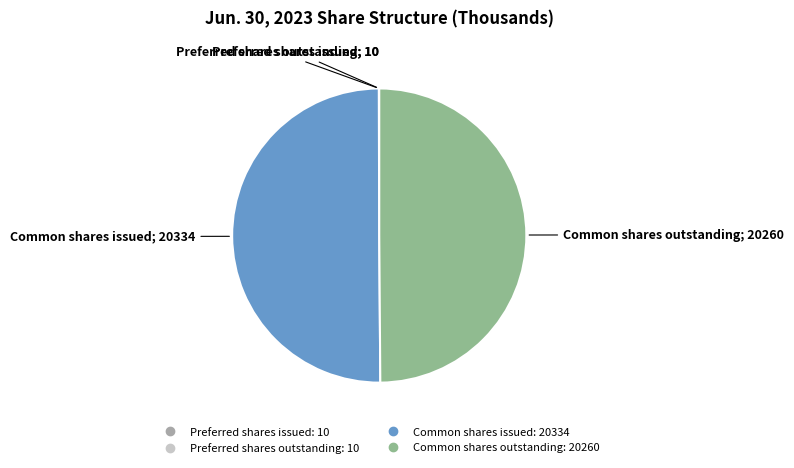

Which has a higher value, Common shares issued or Common shares outstanding?

Common shares issued